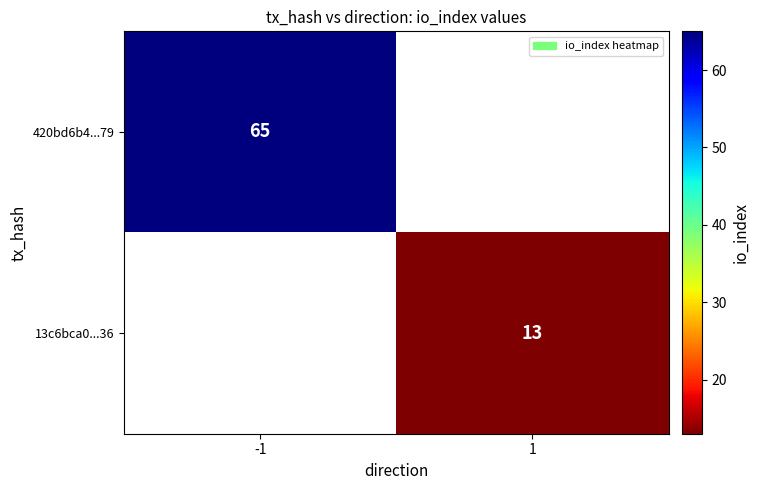

The 13c6bca0...36 series shows 6 at 1. True or false?

False